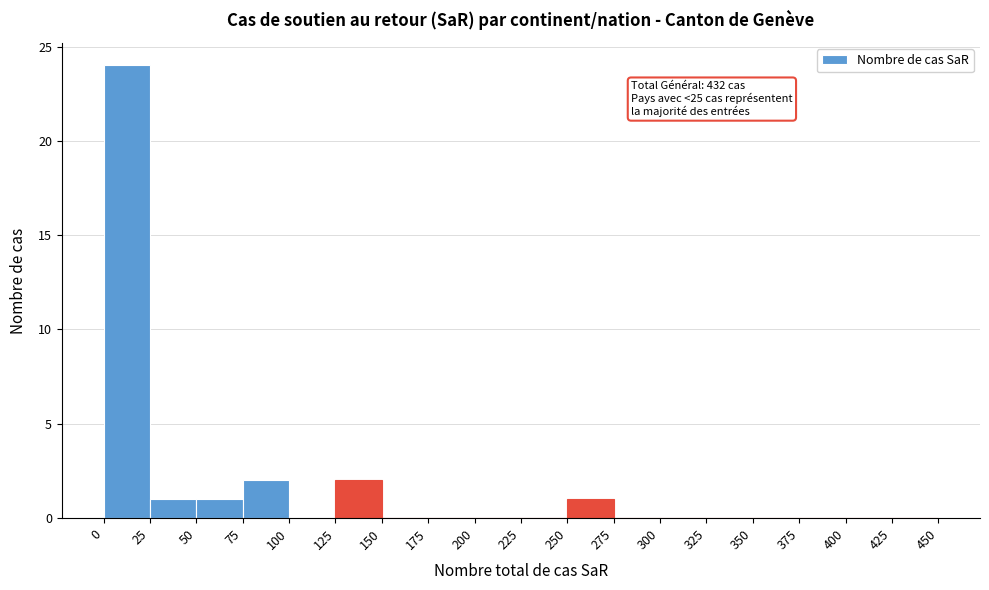

Over which range of the x-axis is the bar tallest?

0 to 25